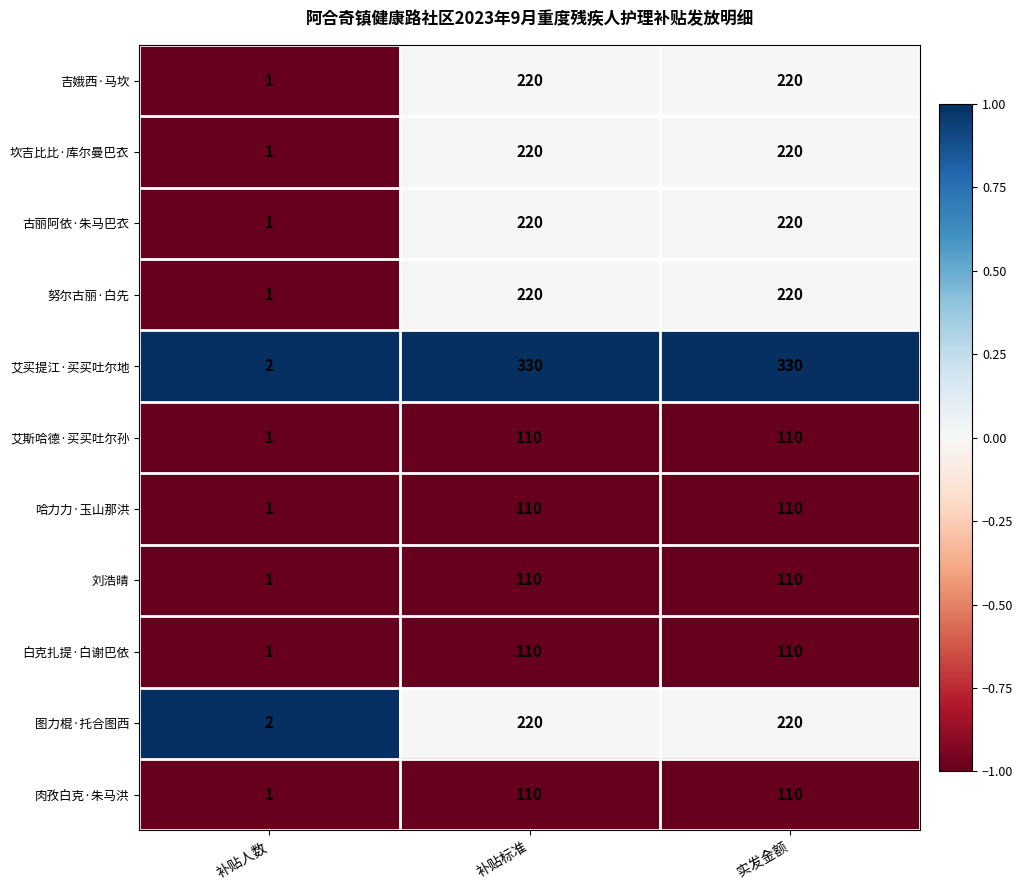

What is the difference between the maximum and minimum values in the 古丽阿依·朱马巴衣 series?

219